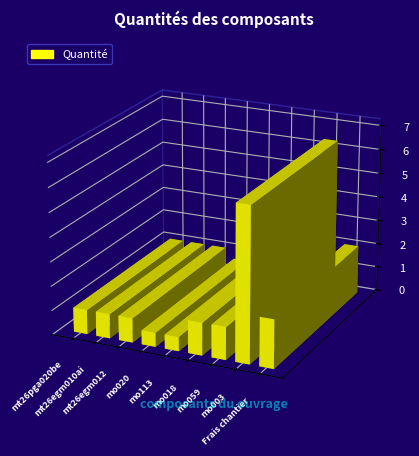

What is the greatest value displayed?

6.3